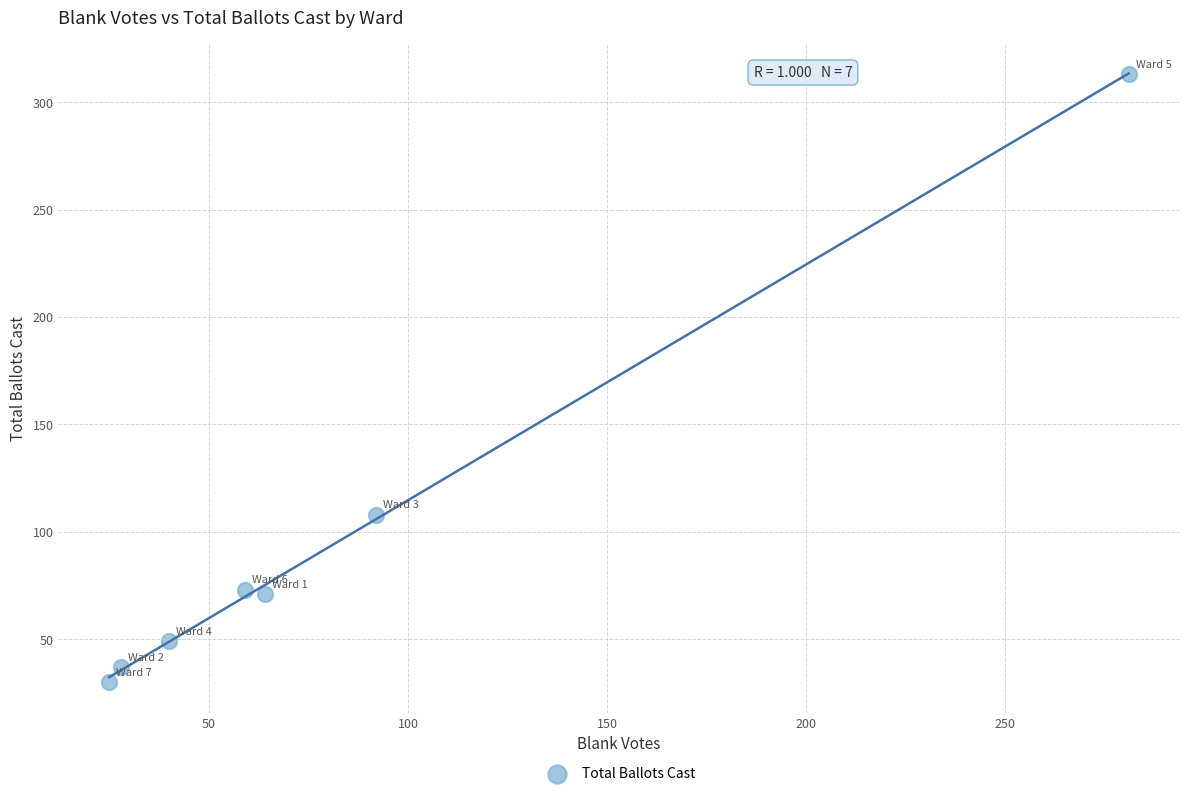

What is the average X value?

84